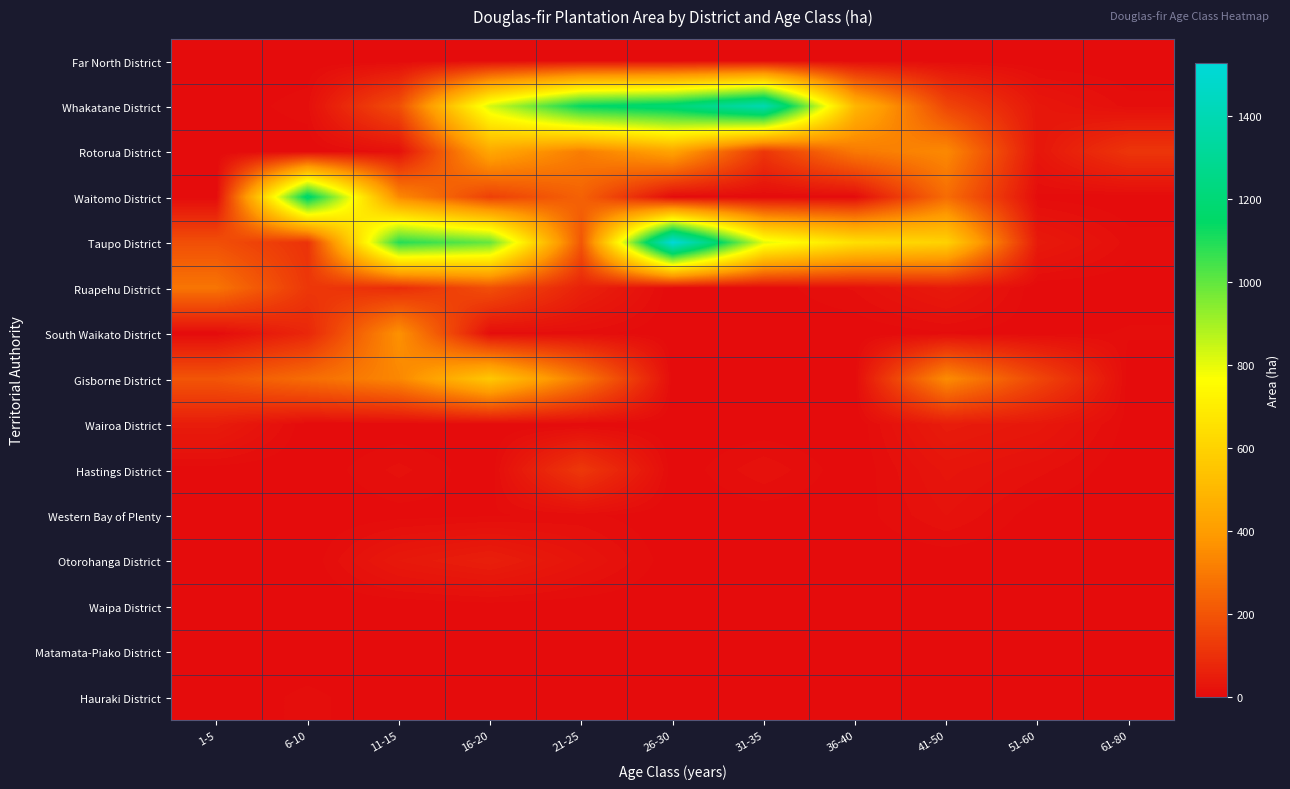

Reading right to left, what are all the values shown in this chart?

Far North District: 61-80=0	51-60=0	41-50=2	36-40=0	31-35=0	26-30=0	21-25=2	16-20=0	11-15=0	6-10=0	1-5=0
Whakatane District: 61-80=9	51-60=32	41-50=158	36-40=495	31-35=1396	26-30=1201	21-25=1143	16-20=829	11-15=182	6-10=10	1-5=0
Rotorua District: 61-80=113	51-60=30	41-50=341	36-40=298	31-35=117	26-30=424	21-25=309	16-20=439	11-15=14	6-10=0	1-5=0
Waitomo District: 61-80=0	51-60=4	41-50=263	36-40=2	31-35=0	26-30=0	21-25=234	16-20=143	11-15=341	6-10=1184	1-5=0
Taupo District: 61-80=9	51-60=39	41-50=595	36-40=649	31-35=806	26-30=1528	21-25=203	16-20=993	11-15=1088	6-10=105	1-5=184
Ruapehu District: 61-80=1	51-60=0	41-50=40	36-40=13	31-35=2	26-30=0	21-25=60	16-20=184	11-15=91	6-10=119	1-5=286
South Waikato District: 61-80=7	51-60=2	41-50=5	36-40=0	31-35=0	26-30=0	21-25=9	16-20=7	11-15=364	6-10=74	1-5=0
Gisborne District: 61-80=0	51-60=161	41-50=350	36-40=3	31-35=1	26-30=0	21-25=297	16-20=558	11-15=336	6-10=264	1-5=200
Wairoa District: 61-80=3	51-60=33	41-50=45	36-40=0	31-35=0	26-30=0	21-25=1	16-20=0	11-15=0	6-10=0	1-5=45
Hastings District: 61-80=1	51-60=14	41-50=26	36-40=0	31-35=17	26-30=0	21-25=121	16-20=0	11-15=14	6-10=0	1-5=2
Western Bay of Plenty: 61-80=0	51-60=2	41-50=18	36-40=2	31-35=1	26-30=0	21-25=8	16-20=5	11-15=3	6-10=0	1-5=0
Otorohanga District: 61-80=0	51-60=0	41-50=1	36-40=0	31-35=0	26-30=1	21-25=25	16-20=52	11-15=36	6-10=0	1-5=0
Waipa District: 61-80=0	51-60=0	41-50=0	36-40=0	31-35=0	26-30=0	21-25=1	16-20=2	11-15=0	6-10=0	1-5=0
Matamata-Piako District: 61-80=0	51-60=0	41-50=0	36-40=0	31-35=0	26-30=0	21-25=0	16-20=4	11-15=0	6-10=0	1-5=0
Hauraki District: 61-80=0	51-60=0	41-50=0	36-40=0	31-35=0	26-30=0	21-25=0	16-20=0	11-15=0	6-10=8	1-5=0